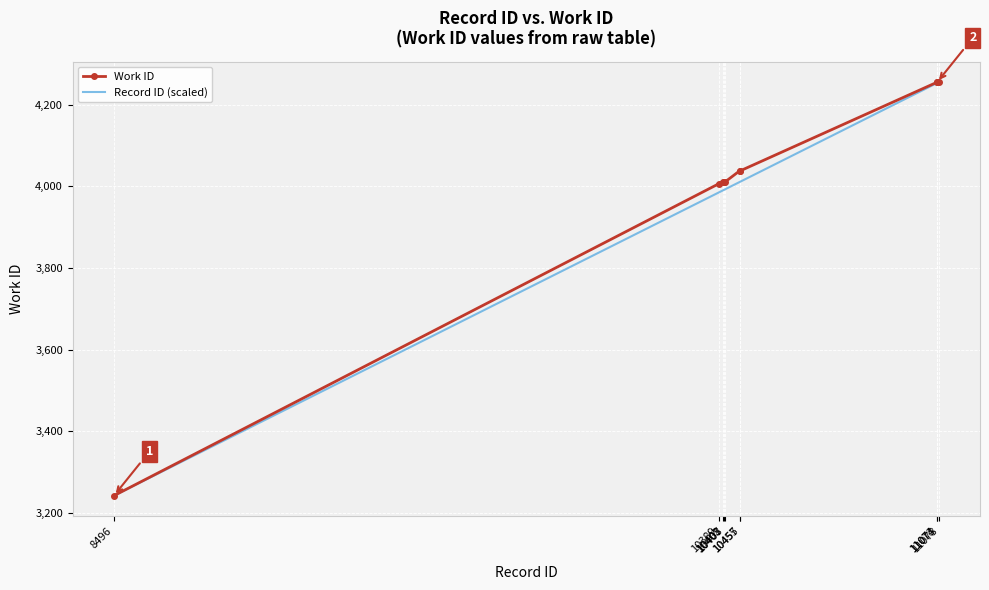

What is the lowest value of the Record ID (scaled) series?

3242.0